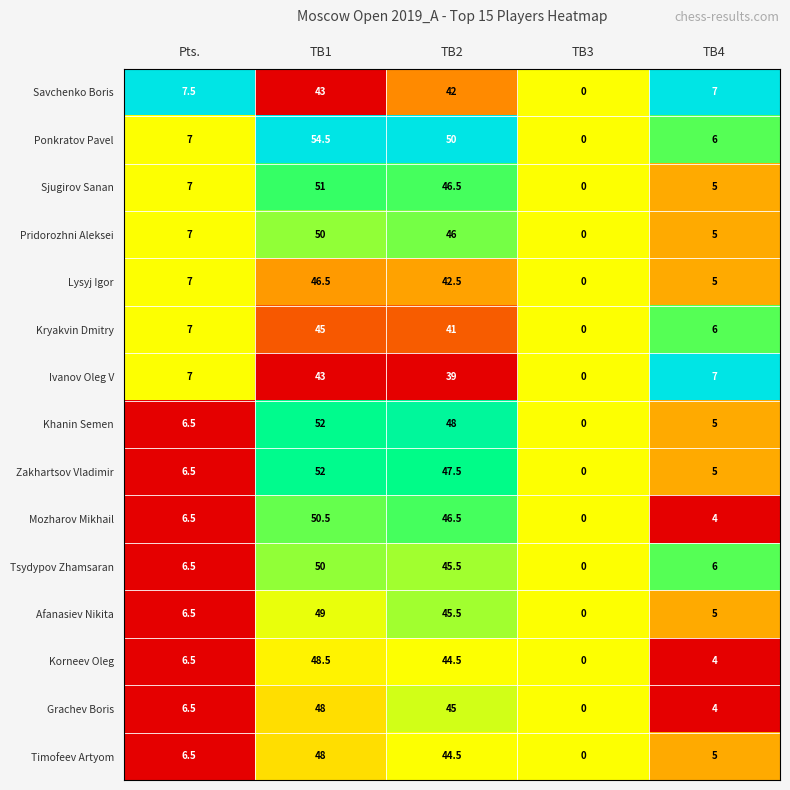

What is the maximum value for Grachev Boris?

48.0